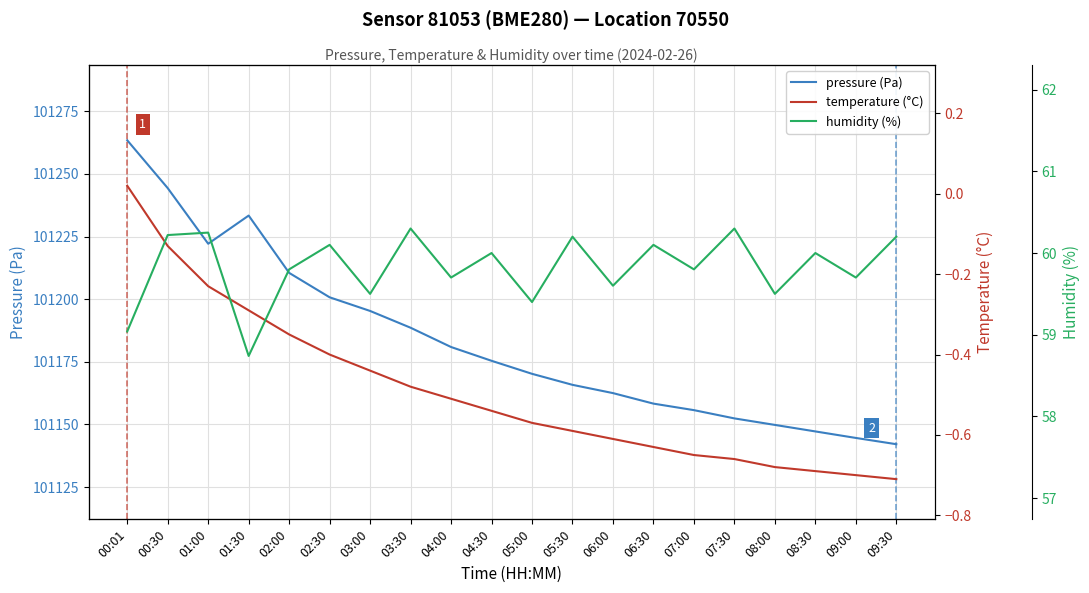

Where is the first local maximum for humidity (%)?

01:00